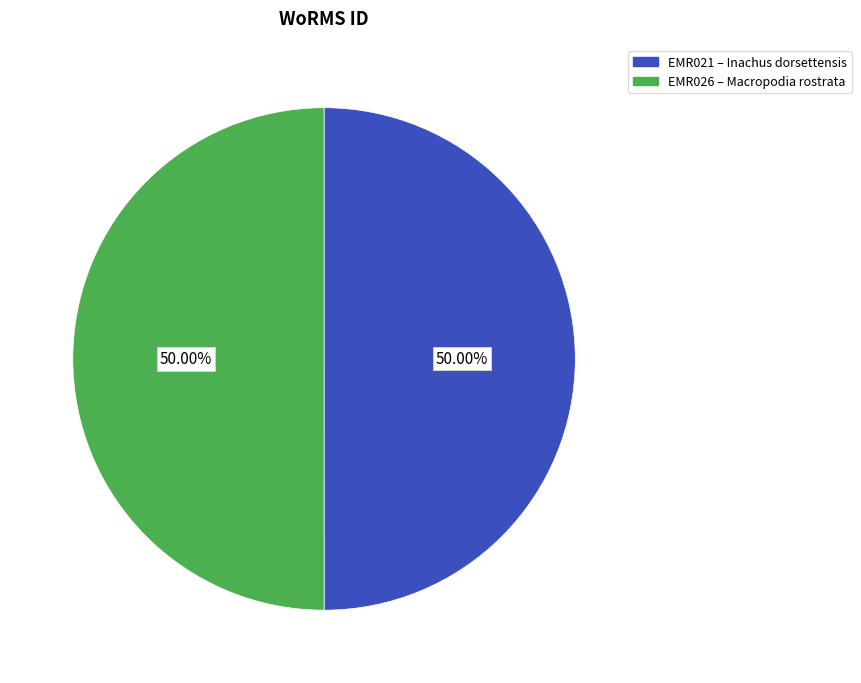

Is it true that EMR021 is 64% of the pie?

False